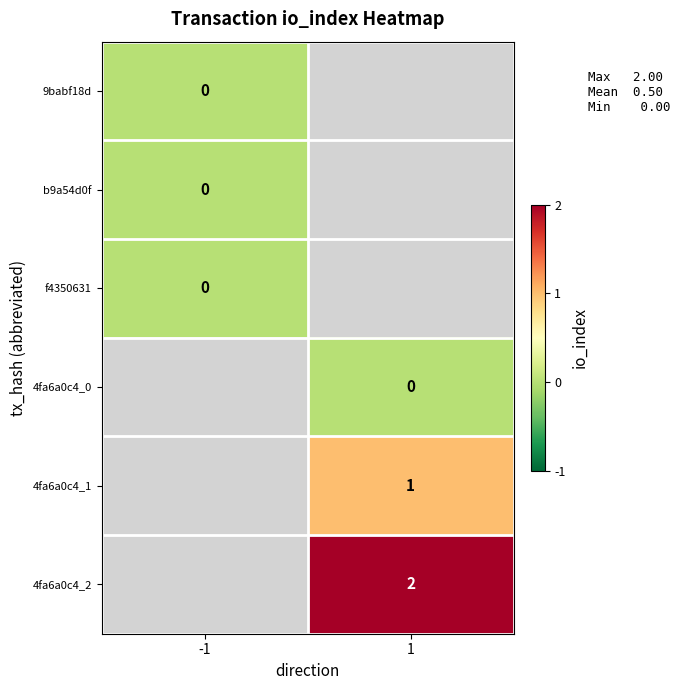

What is the maximum value shown in the chart?

2.0